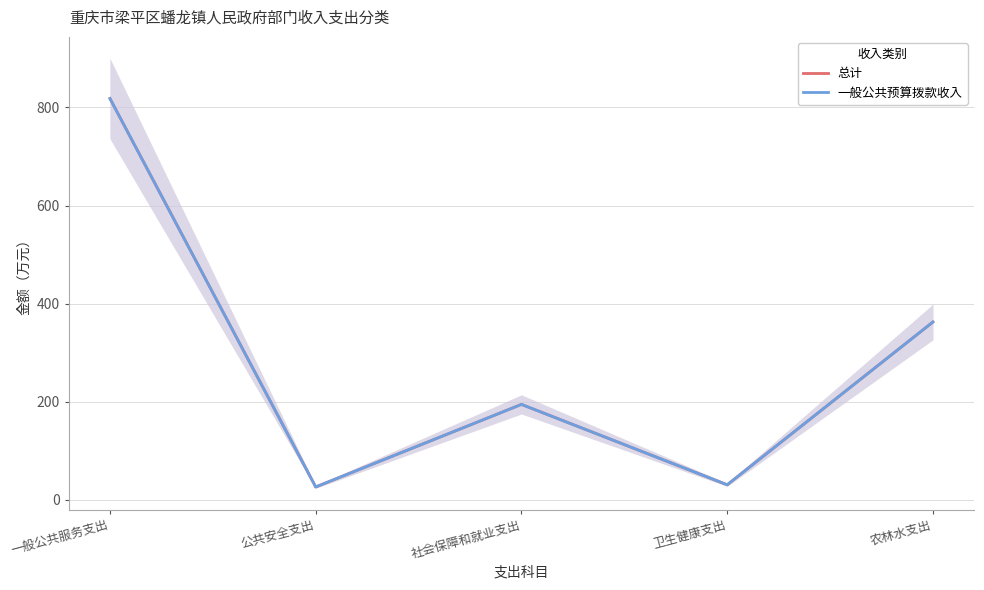

Reading left to right, extract all data points from this chart.

总计: 一般公共服务支出=818.1	公共安全支出=26.4	社会保障和就业支出=194.7	卫生健康支出=30.8	农林水支出=362.6
一般公共预算拨款收入: 一般公共服务支出=818.1	公共安全支出=26.4	社会保障和就业支出=194.7	卫生健康支出=30.8	农林水支出=362.6